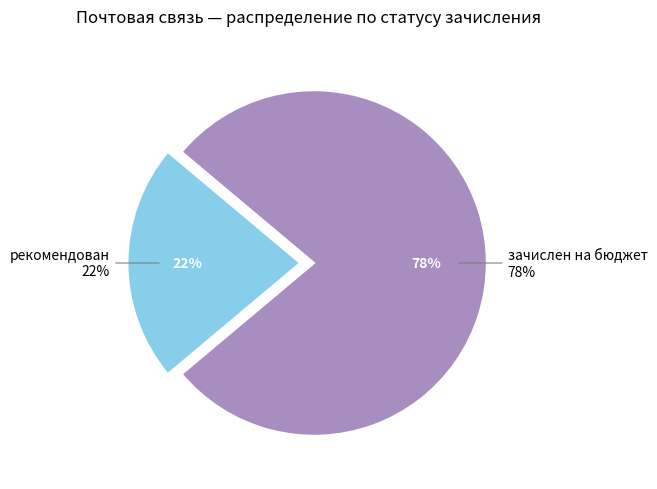

To the nearest percent, what percentage of the pie is рекомендован?

22%